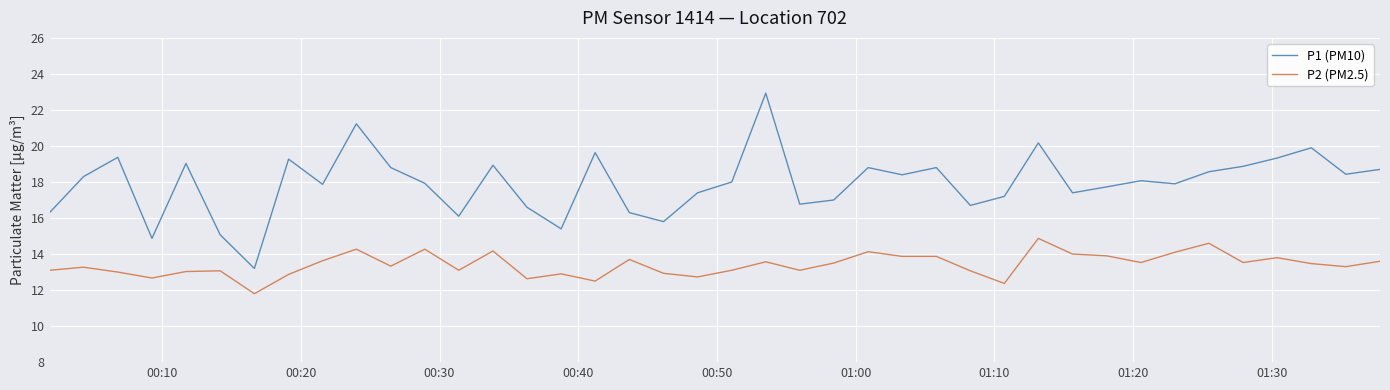

What is the difference between the second highest and minimum values in the P1 (PM10) series?

8.0